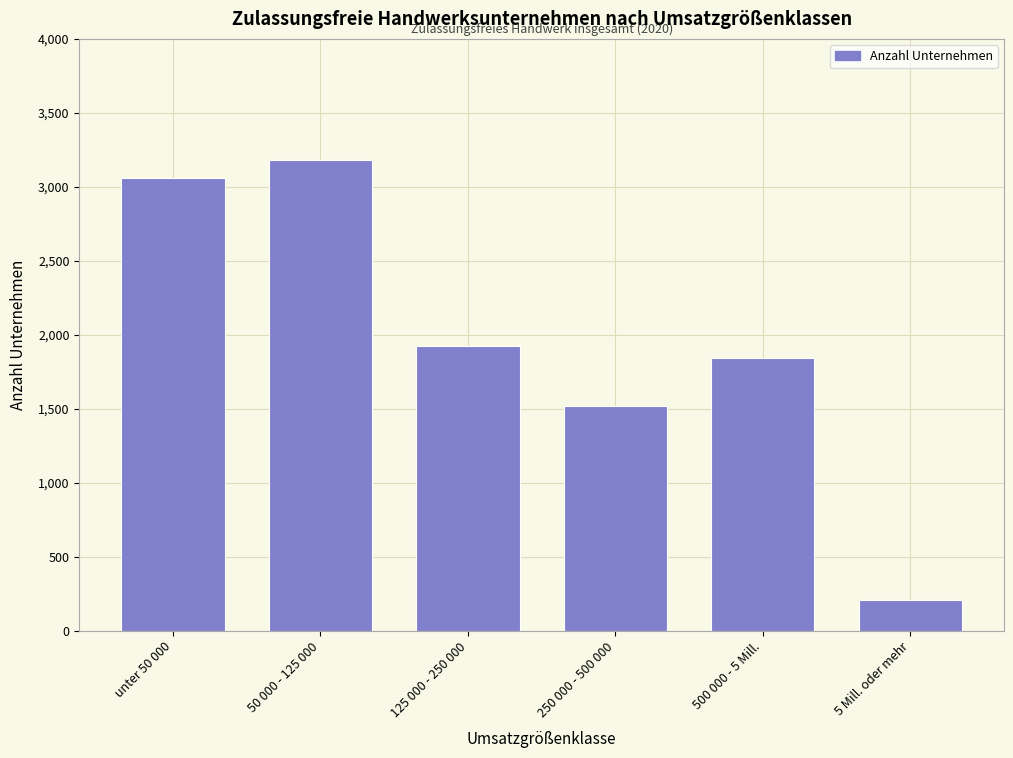

Reading right to left, what are all the values shown in this chart?

5 Mill. oder mehr=209	500 000 - 5 Mill.=1840	250 000 - 500 000=1520	125 000 - 250 000=1921	50 000 - 125 000=3180	unter 50 000=3062